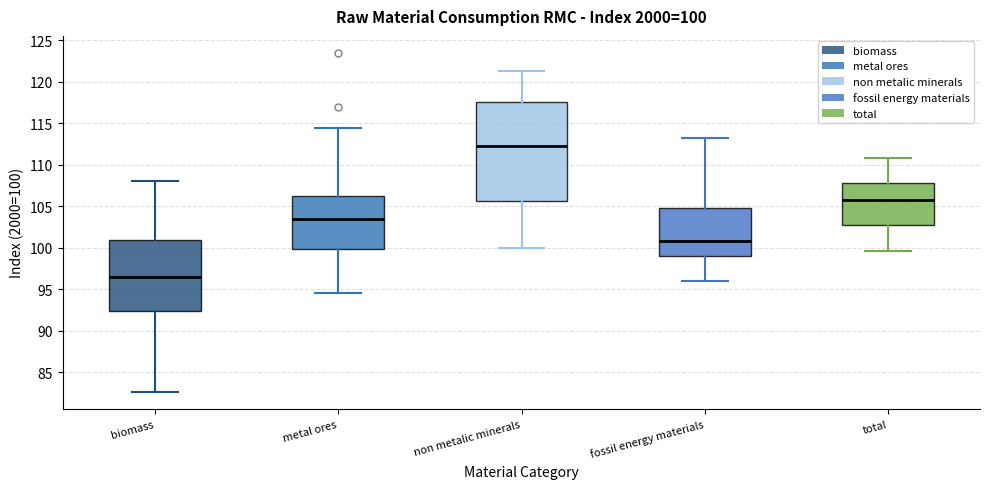

Which box has the lowest median line?

biomass